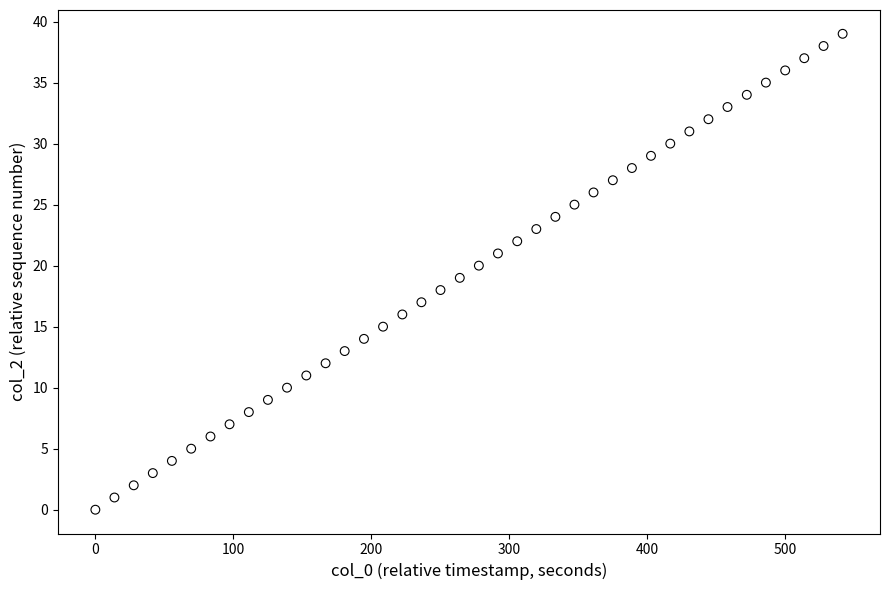

What is the range of Y values (max minus min)?

39